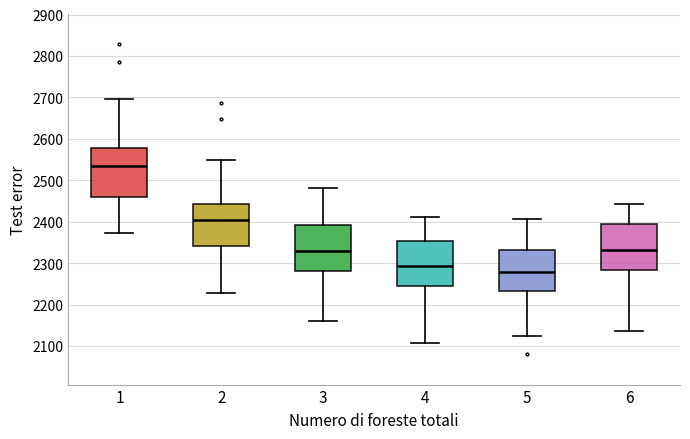

Where does the upper whisker of the box at x = 3 end on the y-axis? The values are not printed on the chart, so give them approximately, as read against the axis.

2480